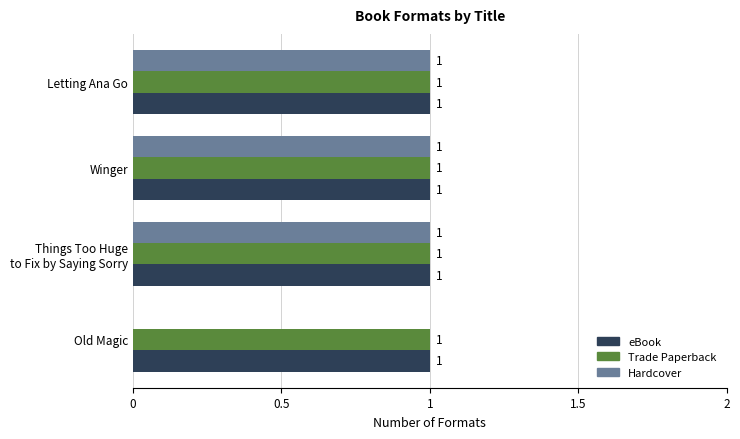

What is the average value of the Trade Paperback series?

1